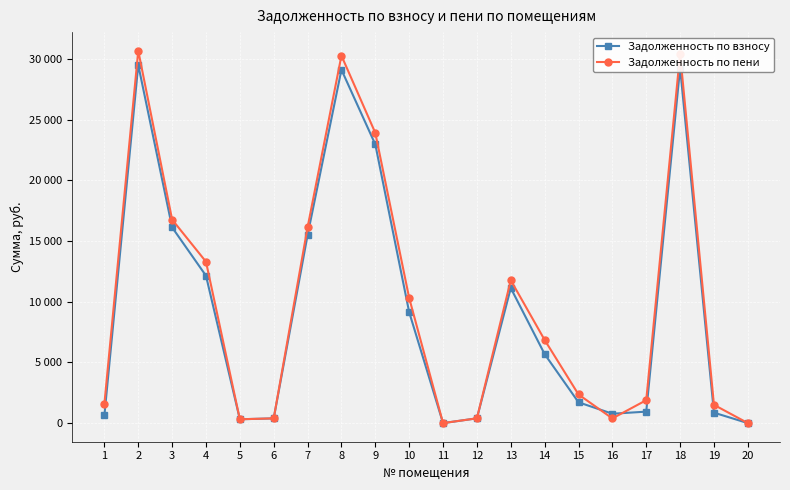

Is this an area chart (filled region under the line)?

No